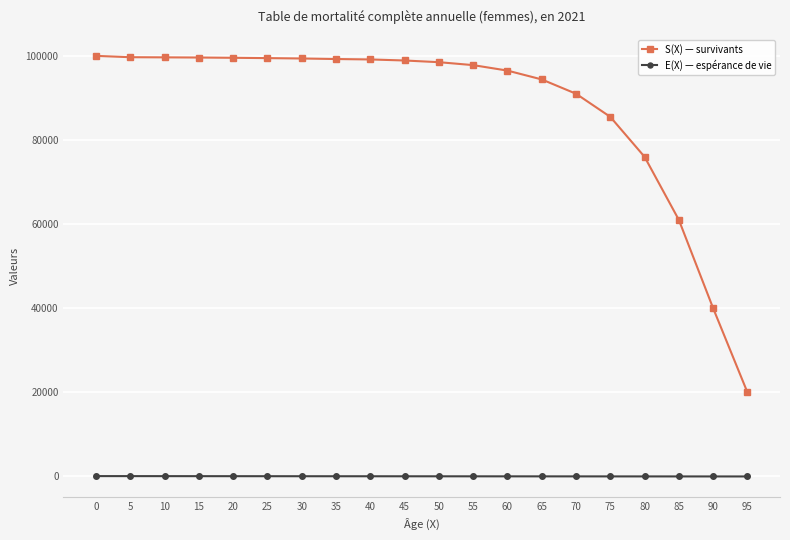

What is the sum of the E(X) — espérance de vie values at 5 and 65?

105.7